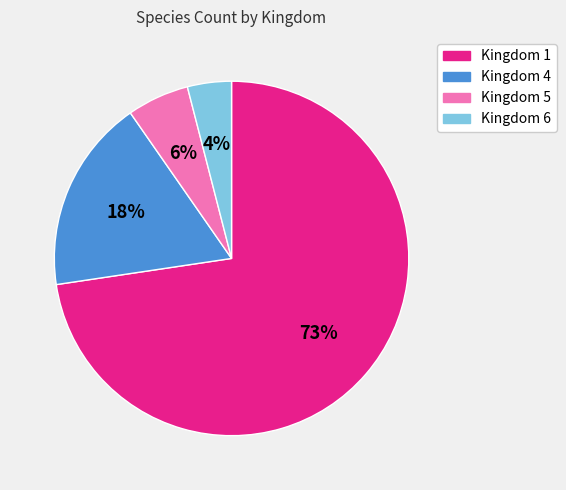

To the nearest percent, what is the average slice percentage?

25%